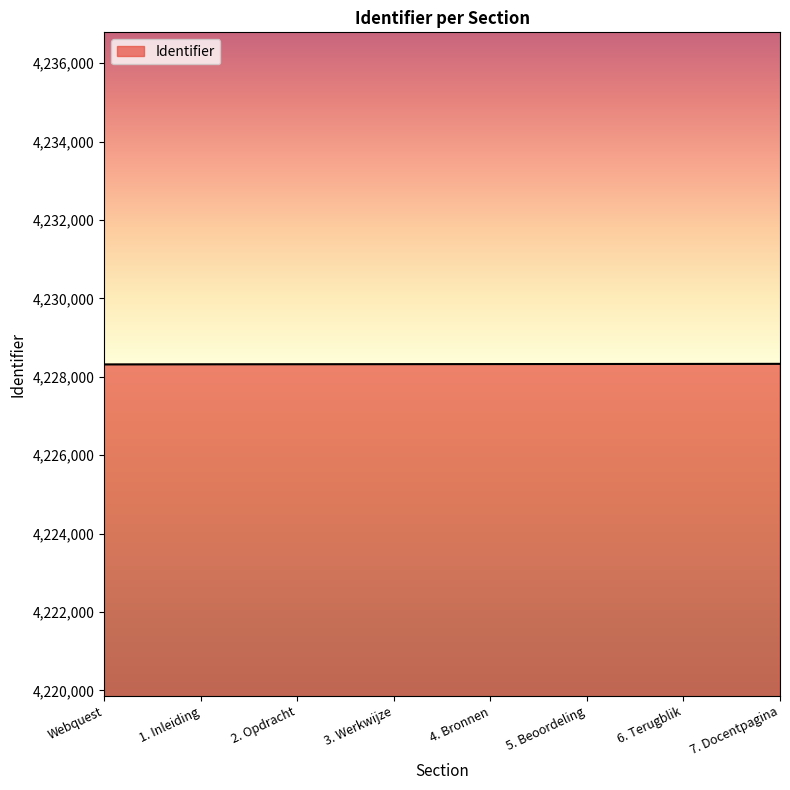

What is the ratio of the value at 3. Werkwijze to the value at 6. Terugblik?

1.0